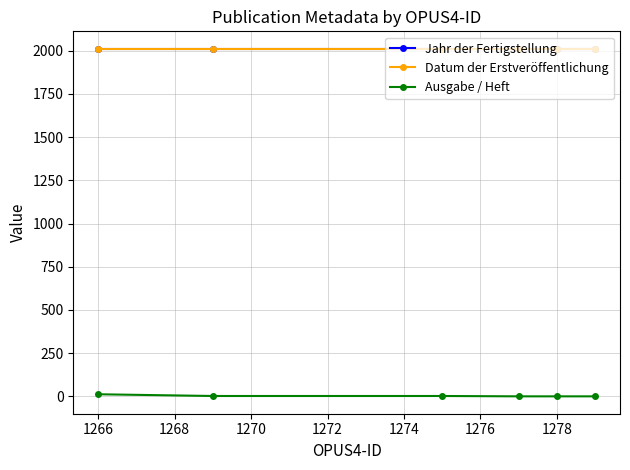

How many lines are shown in the chart?

3